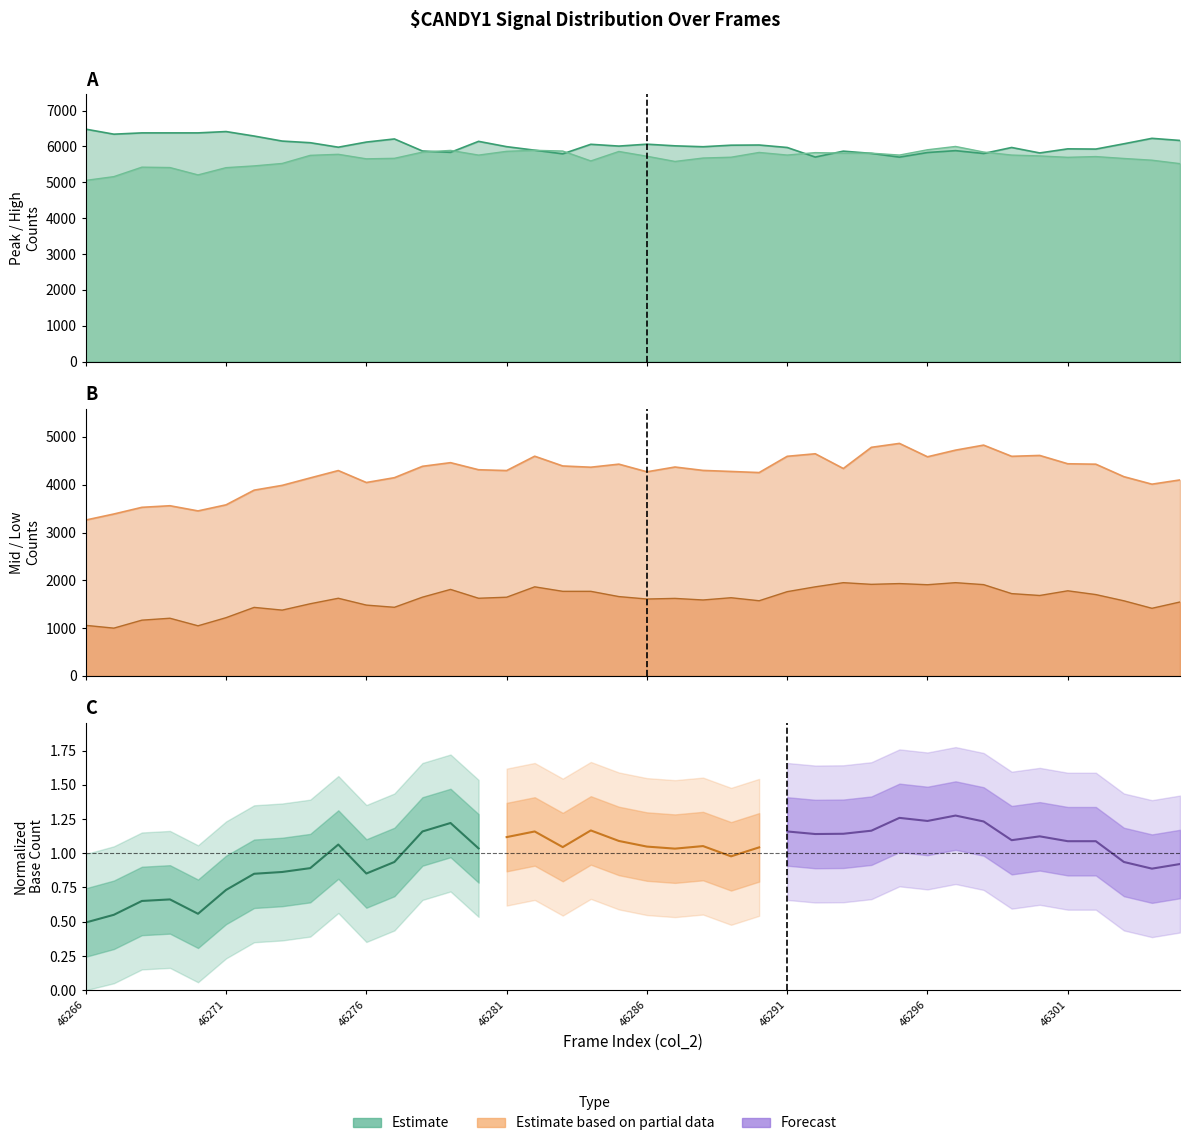

True or false: Mid count (col_282) and Low count (col_281) cross at least once.

False